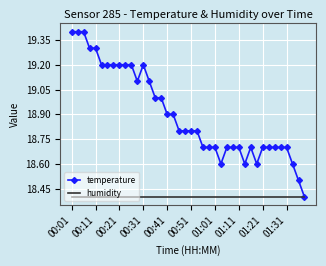

What is the minimum value for humidity?

18.4